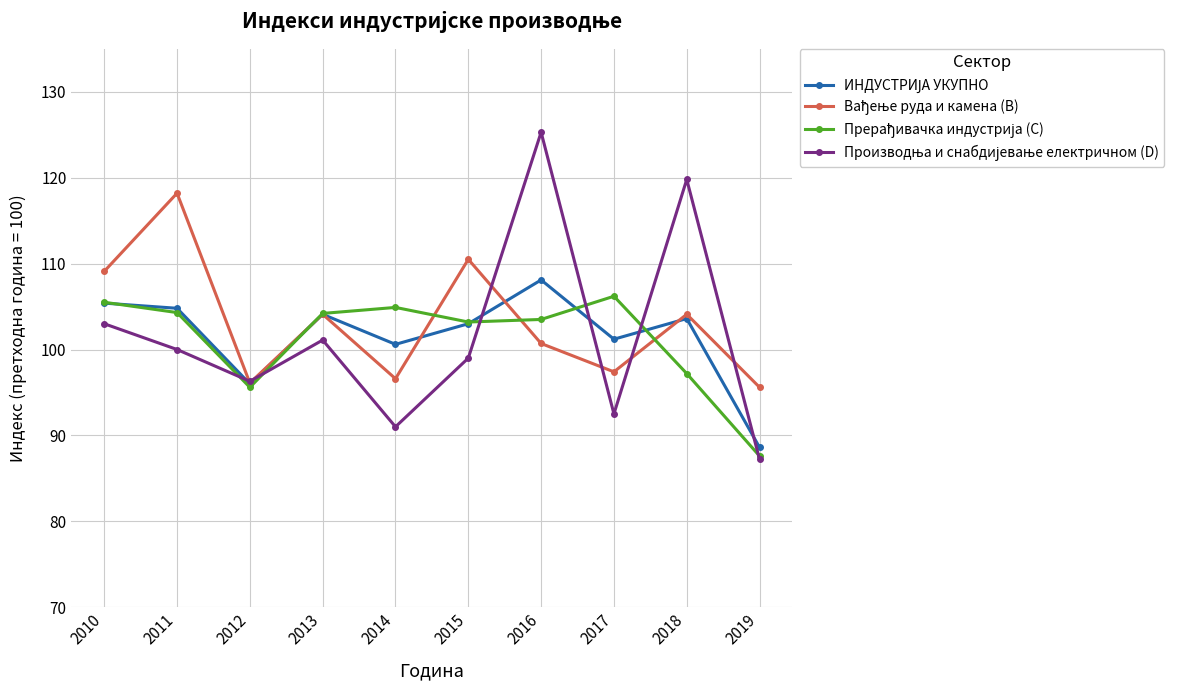

What is the total value across all series at 2011?

427.3